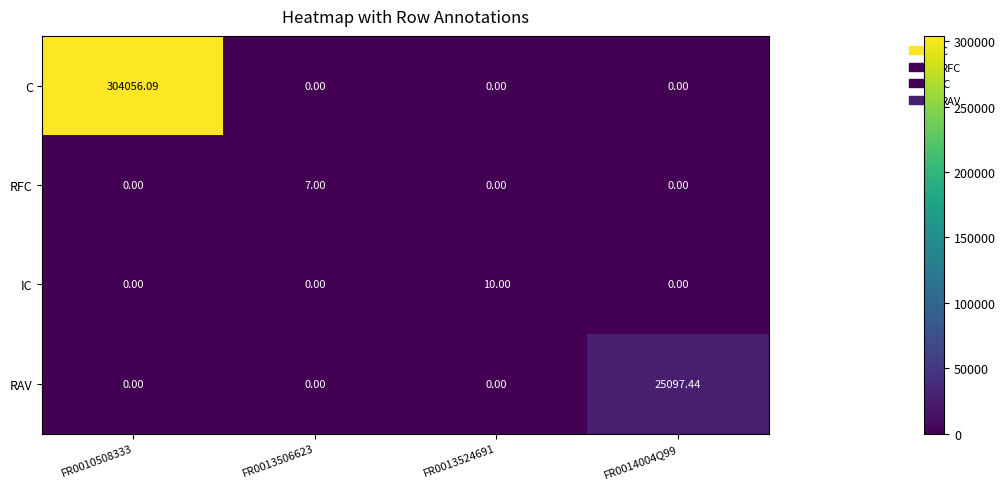

Which series has the widest spread of values?

C